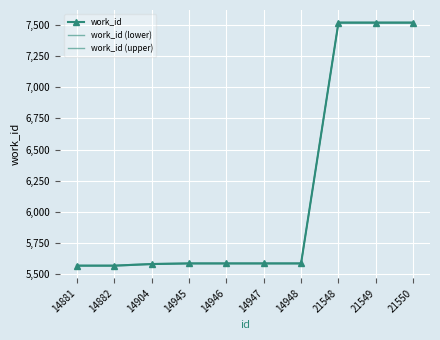

How many distinct data groups are displayed?

3